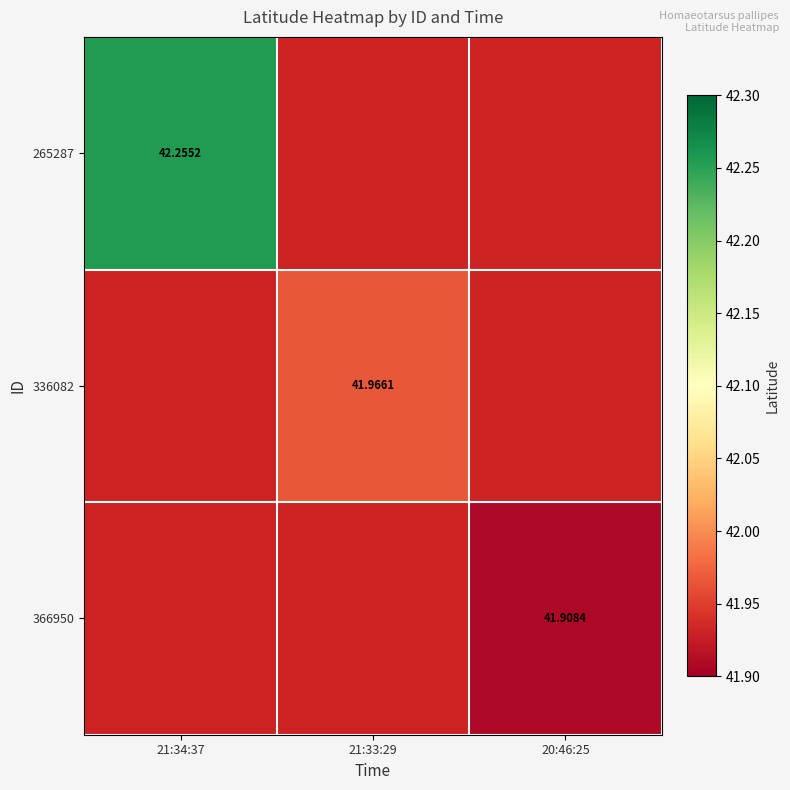

What is the maximum value shown in the chart?

42.3